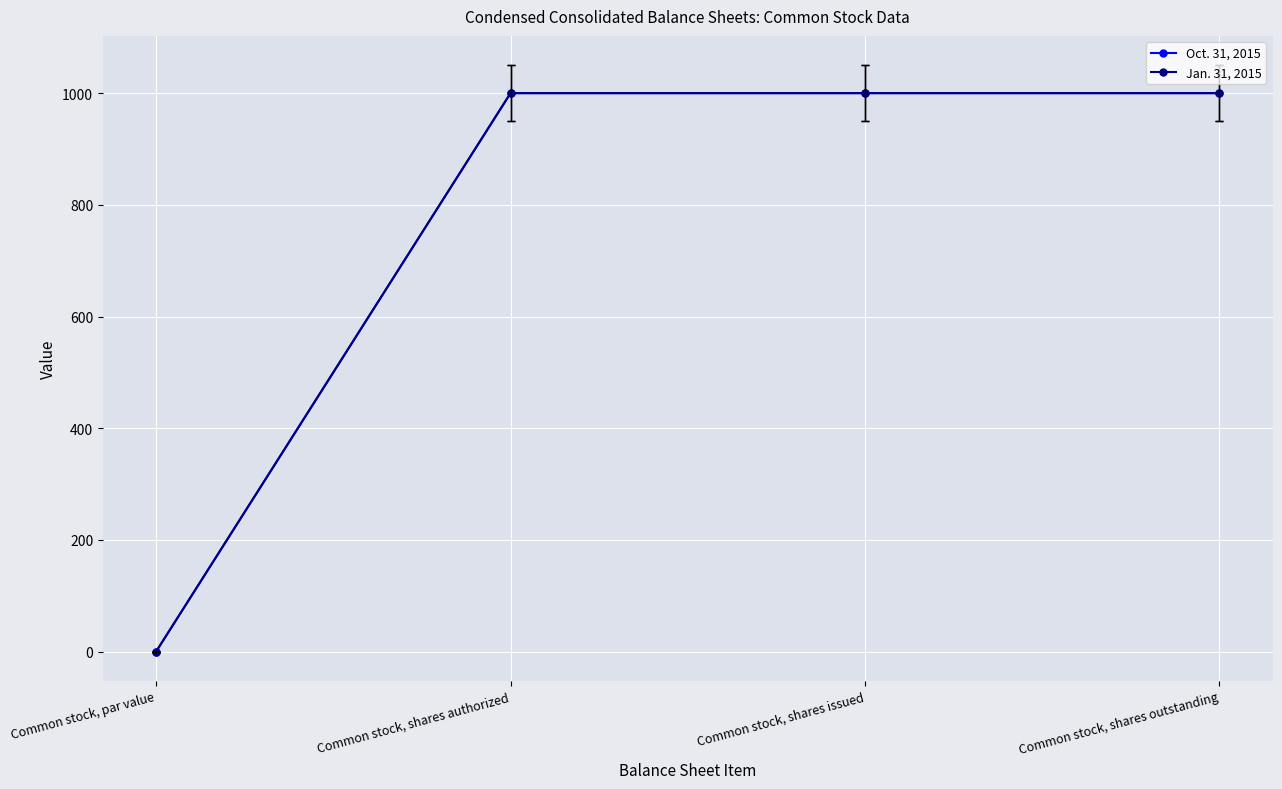

Is it true that Jan. 31, 2015 equals 1000.0 at Common stock, shares issued?

True